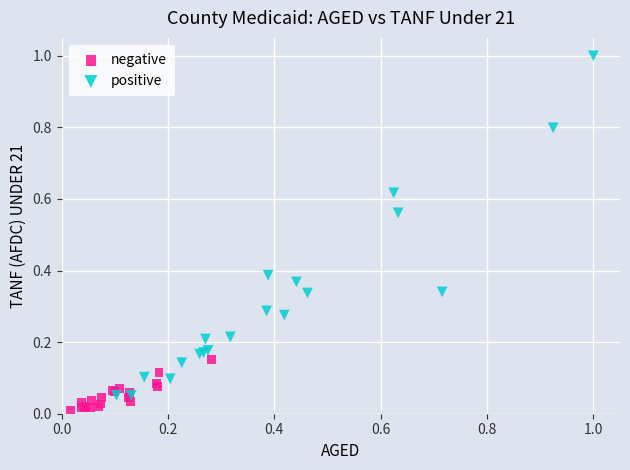

Which series contains the highest Y value?

positive